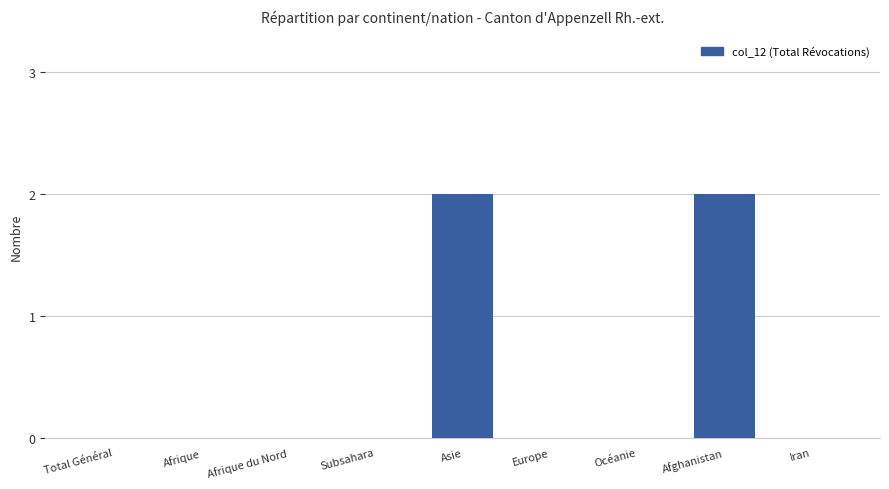

What is the maximum value shown in the chart?

2